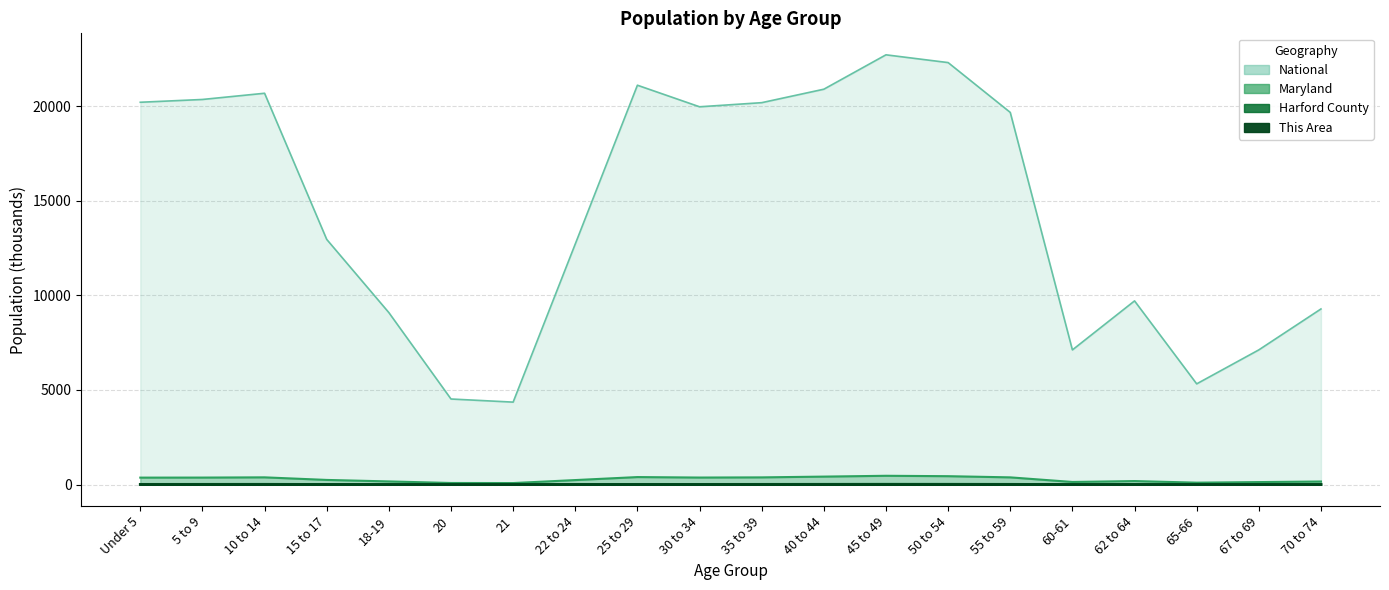

What position from the left is 55 to 59?

15